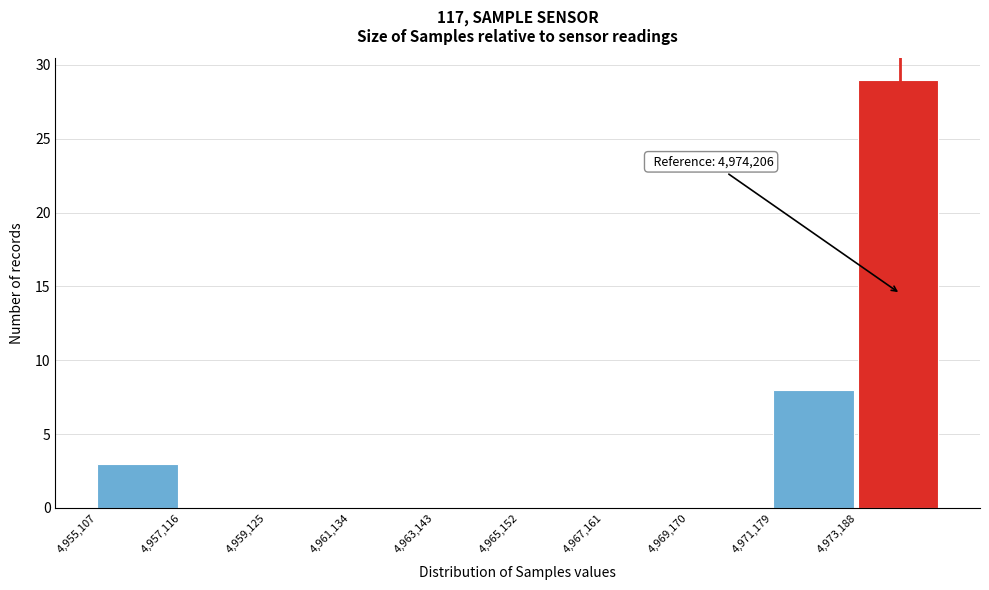

Which range on the x-axis has the tallest bar?

4973000 to 4975000